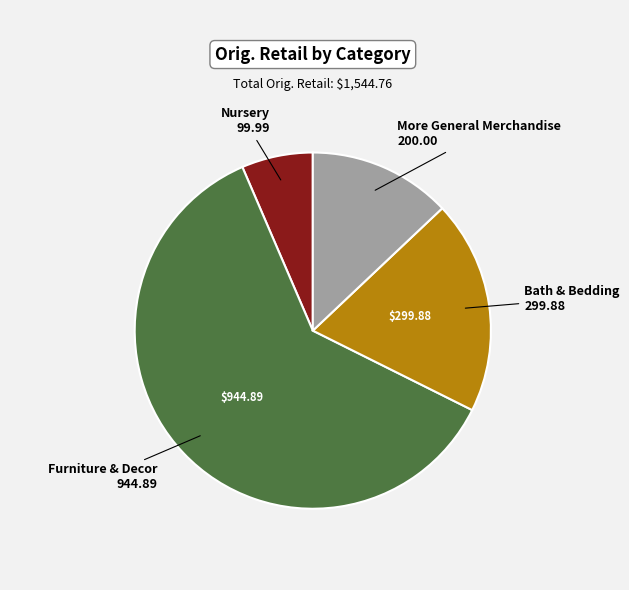

Is there any slice that represents more than half of the pie?

Yes